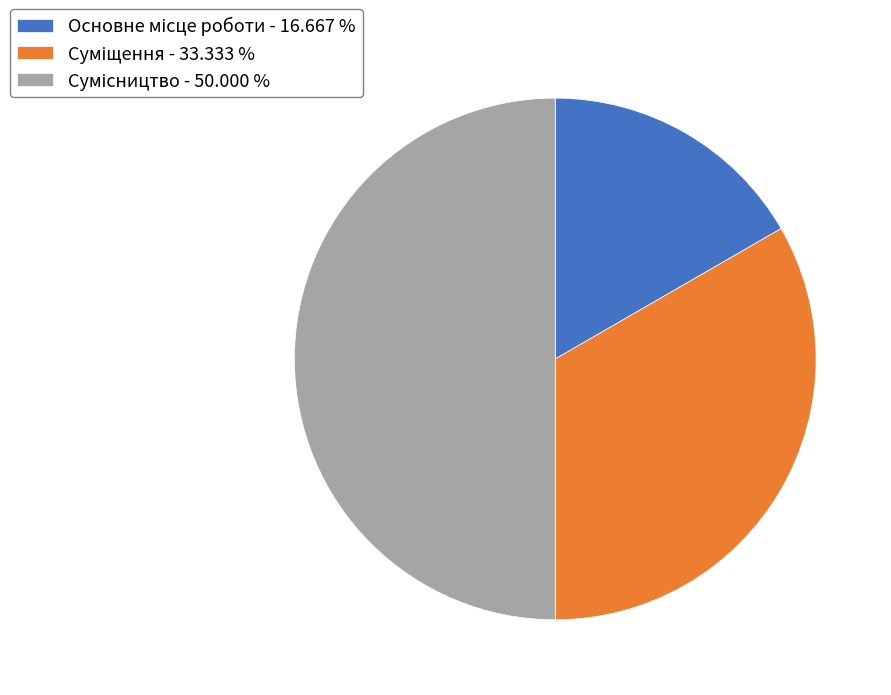

To the nearest percent, what is the difference between the Сумісництво and Основне місце роботи slice percentages?

33%